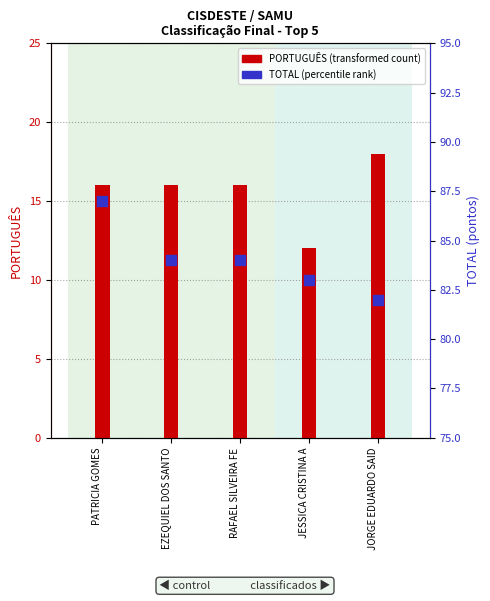

Is the value of PORTUGUÊS at EZEQUIEL DOS SANTO greater than the value of TOTAL at JORGE EDUARDO SAID?

No